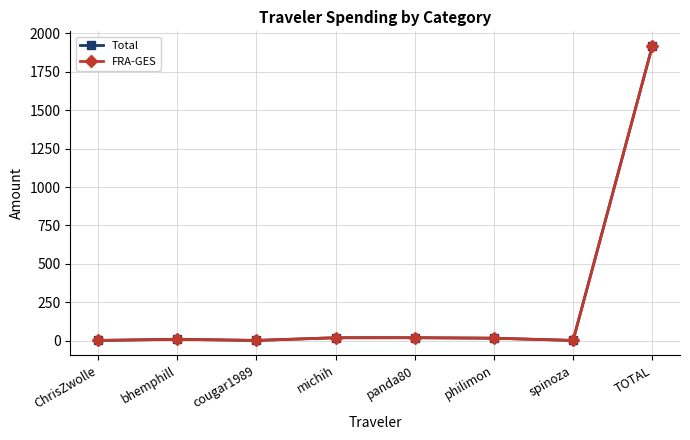

Which category has the highest value across all series?

TOTAL